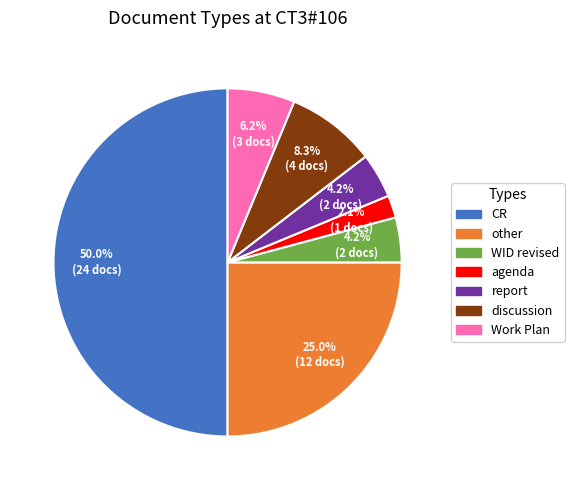

Which has a higher value, agenda or discussion?

discussion